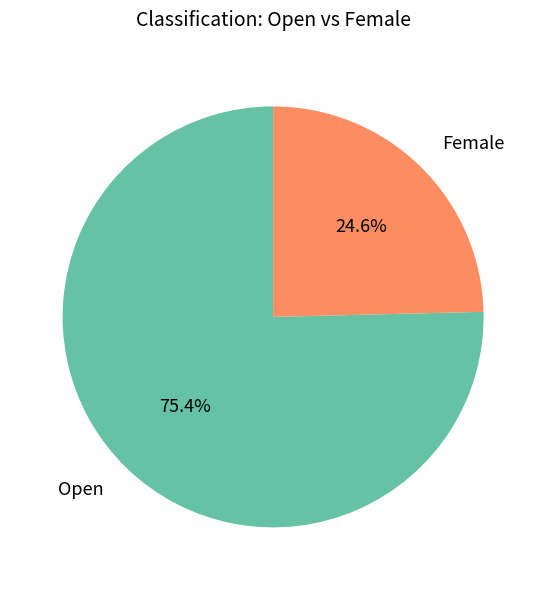

What percentage is the Open slice, to the nearest percent?

75%